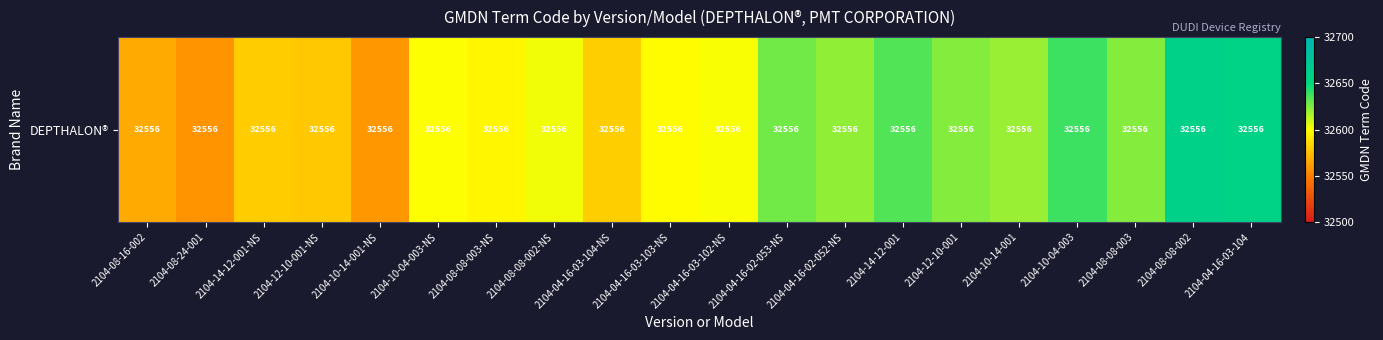

Rank the categories by value from lowest to highest.

2104-08-24-001, 2104-10-14-001-NS, 2104-08-16-002, 2104-12-10-001-NS, 2104-14-12-001-NS, 2104-04-16-03-104-NS, 2104-08-08-003-NS, 2104-04-16-03-103-NS, 2104-10-04-003-NS, 2104-04-16-03-102-NS, 2104-08-08-002-NS, 2104-10-14-001, 2104-04-16-02-052-NS, 2104-08-08-003, 2104-12-10-001, 2104-04-16-02-053-NS, 2104-14-12-001, 2104-10-04-003, 2104-04-16-03-104, 2104-08-08-002